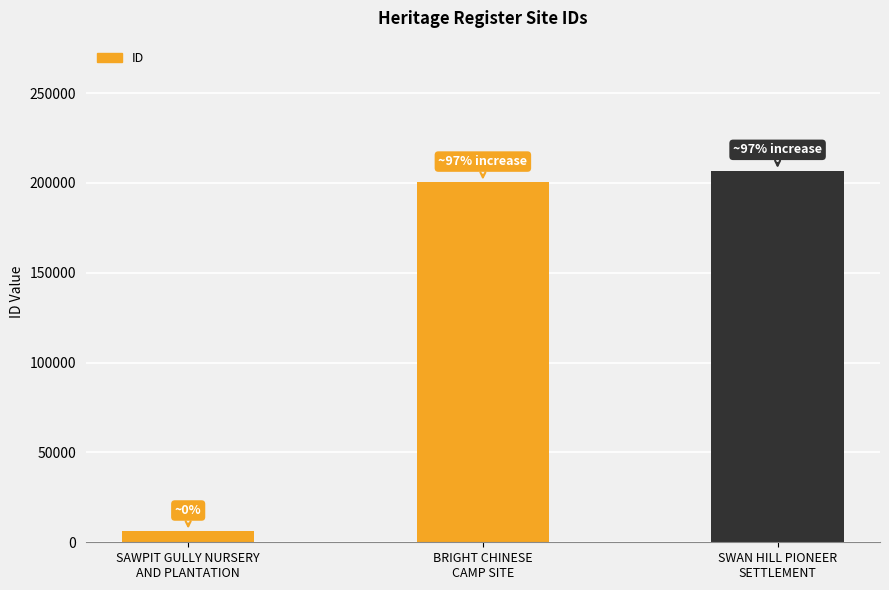

What position from the left is SWAN HILL PIONEER
SETTLEMENT?

3